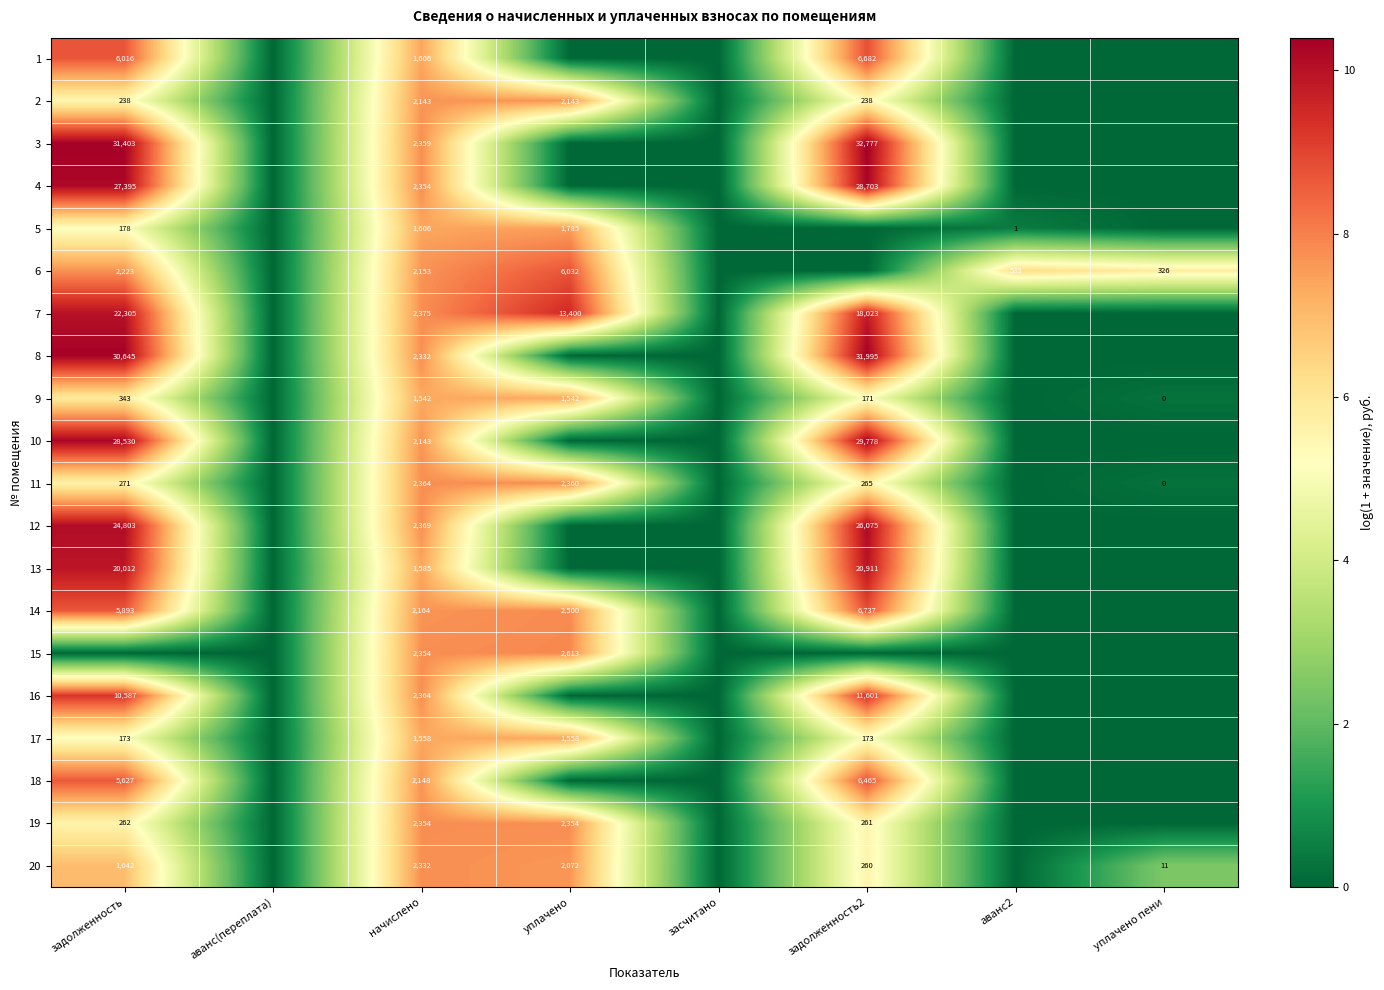

What is the total value across all series at задолженность2?

139.5